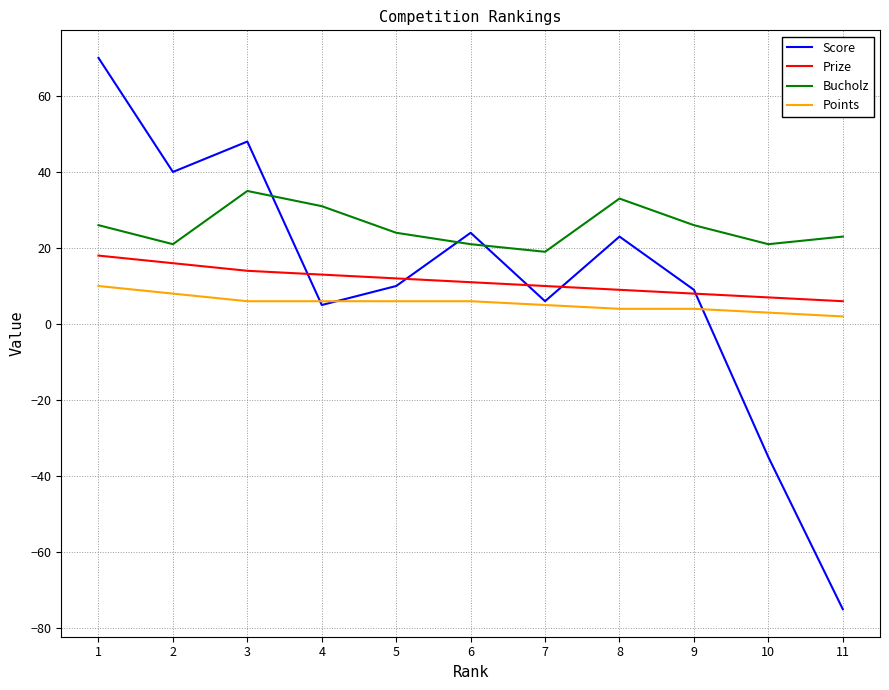

Count the number of categories in the chart.

11